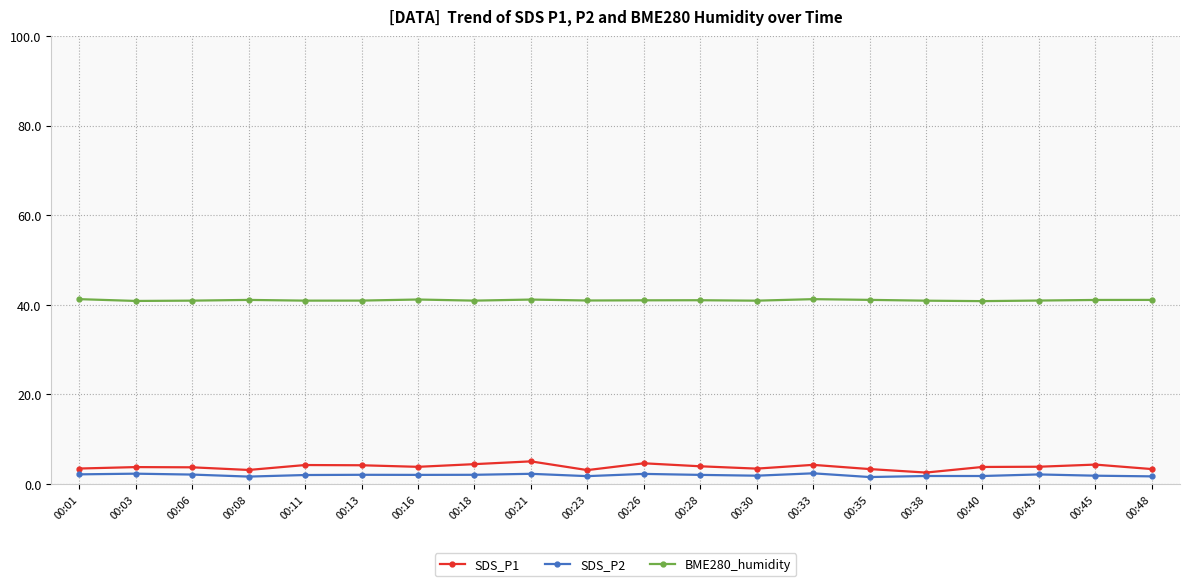

What is the difference between the second highest and minimum values in the SDS_P1 series?

2.1